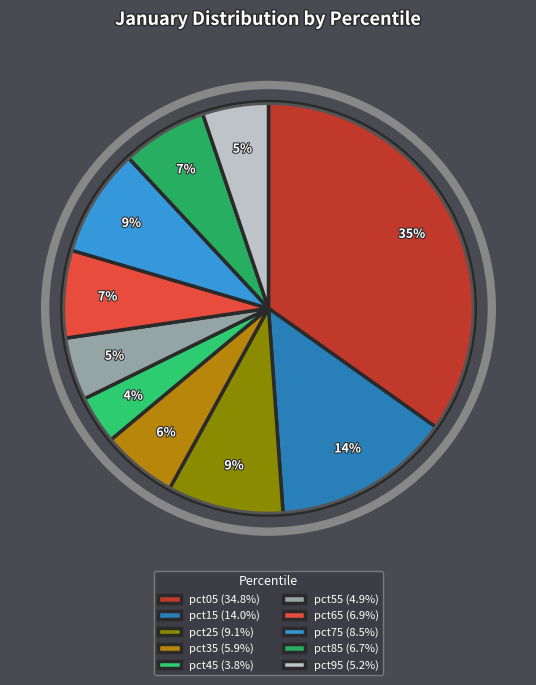

Count the number of slices in the pie.

10